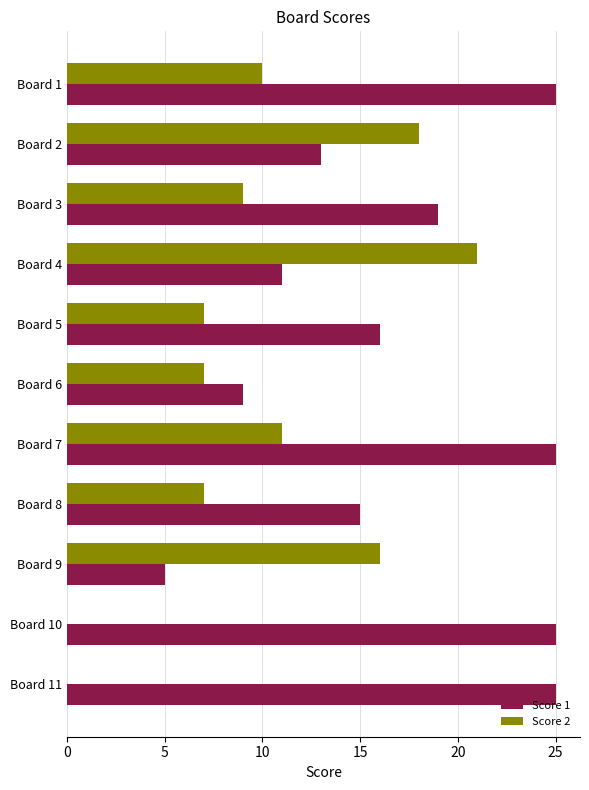

What is the highest value of the Score 2 series?

21